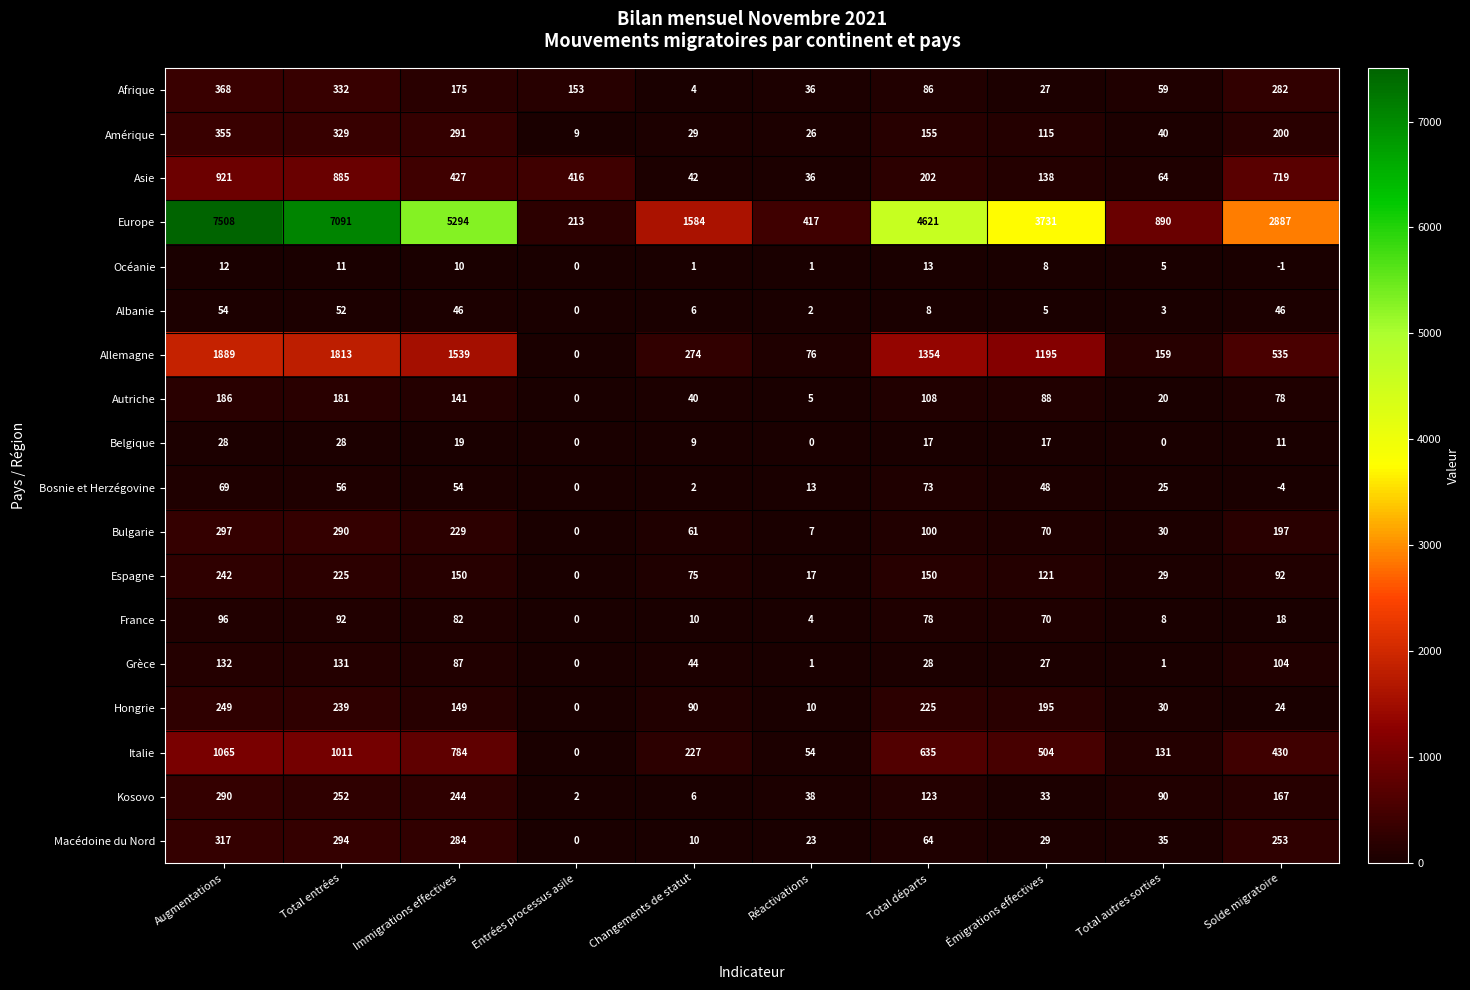

True or false: Macédoine du Nord has a value of 35 at Total autres sorties.

True